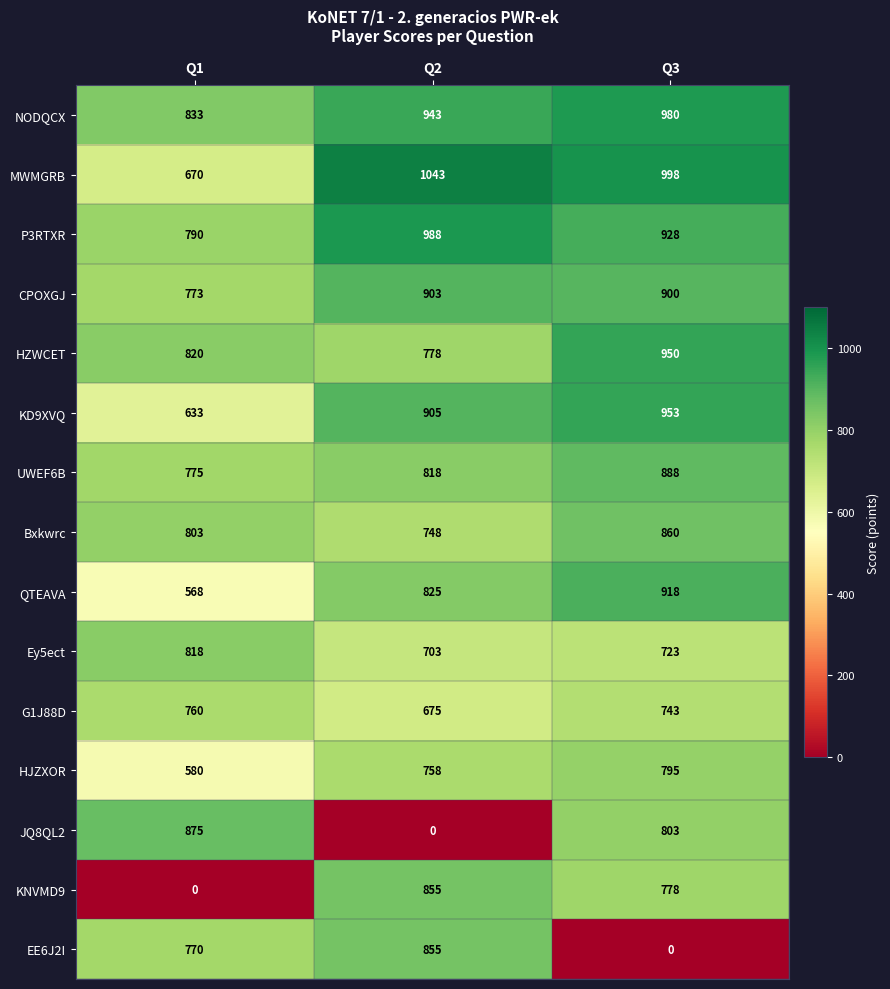

The UWEF6B series shows 1341 at Q2. True or false?

False